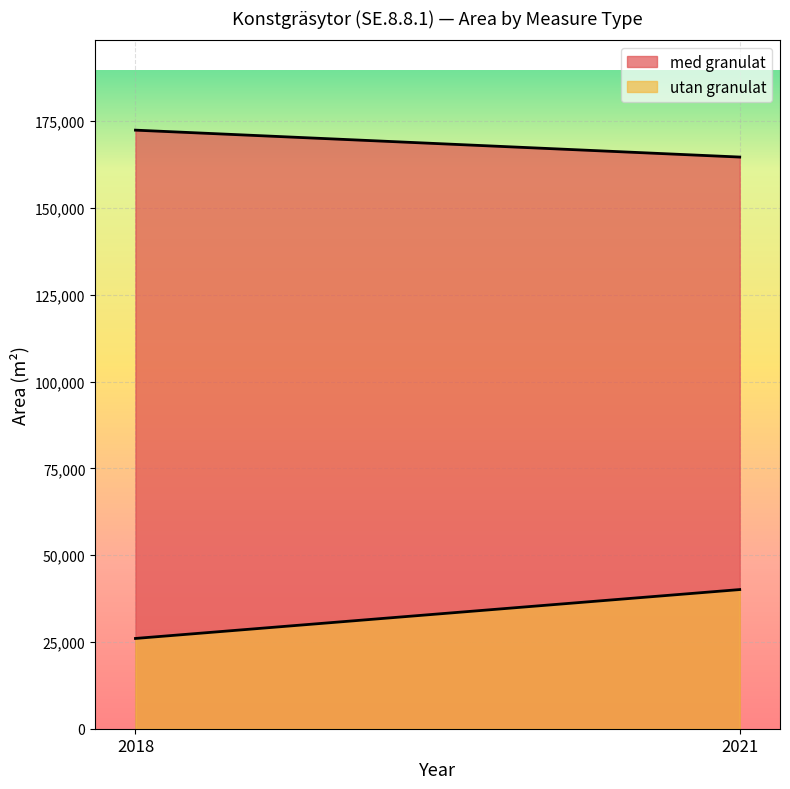

How many lines are shown in the chart?

2